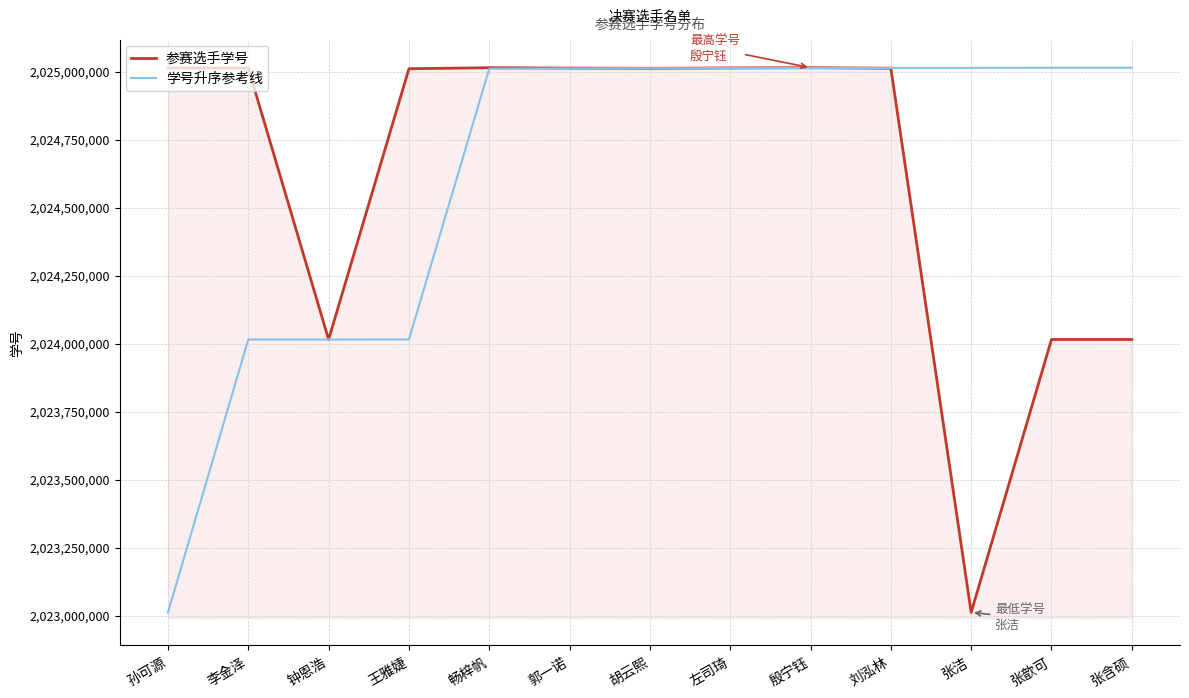

Which series changed the most between 钟恩浩 and 左司琦?

参赛选手学号